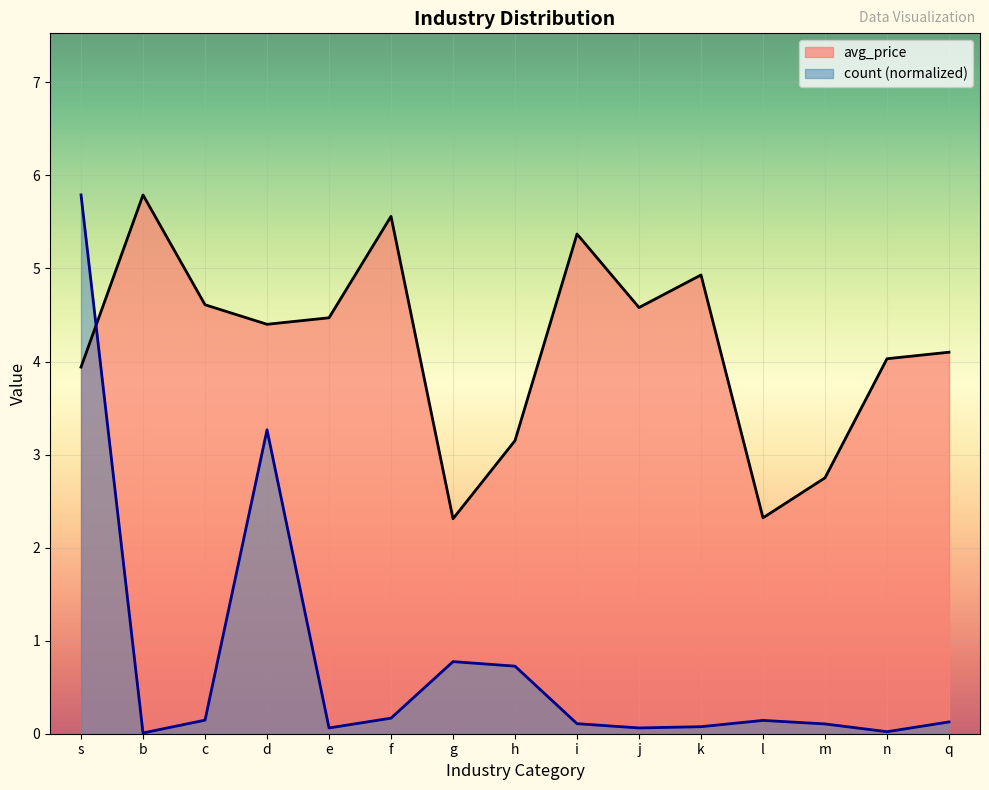

Is the value of count at k greater than the value of avg_price at n?

No